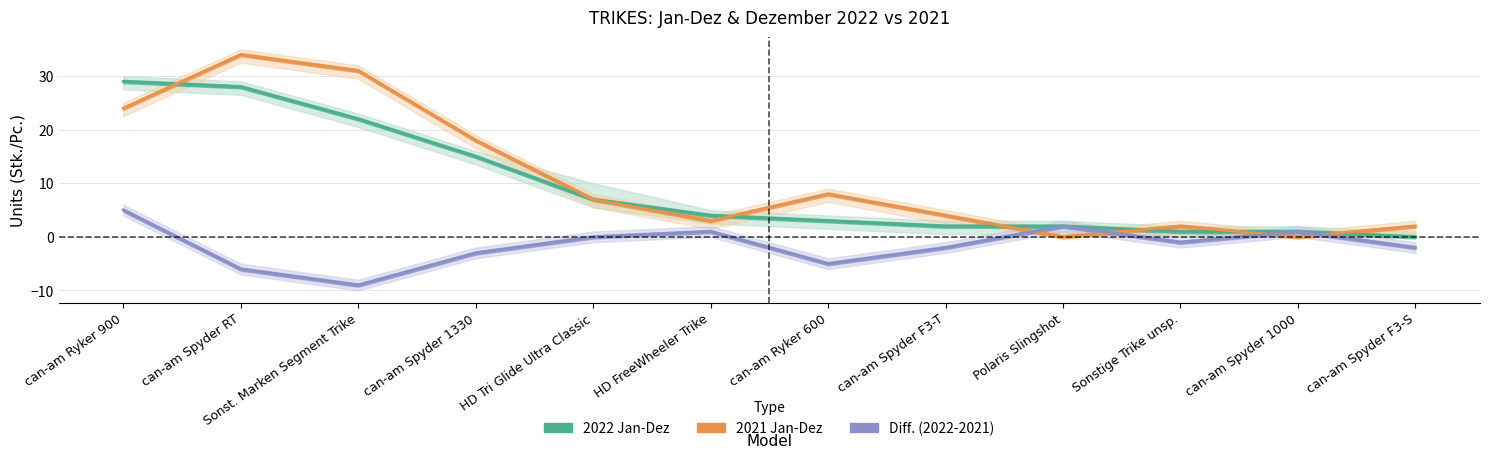

How many positive values does the 2021 Jan-Dez series have?

10